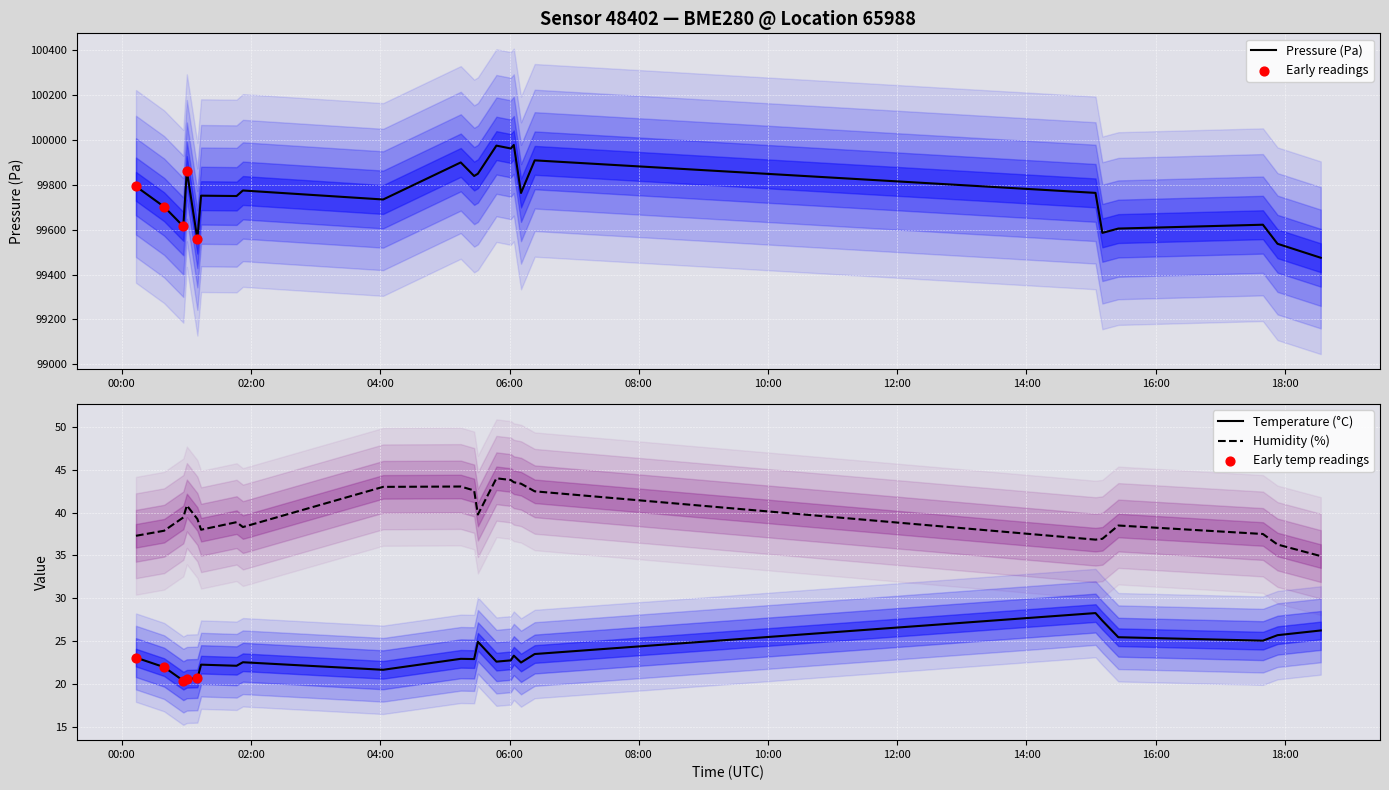

Which series reaches the minimum Y coordinate?

temperature